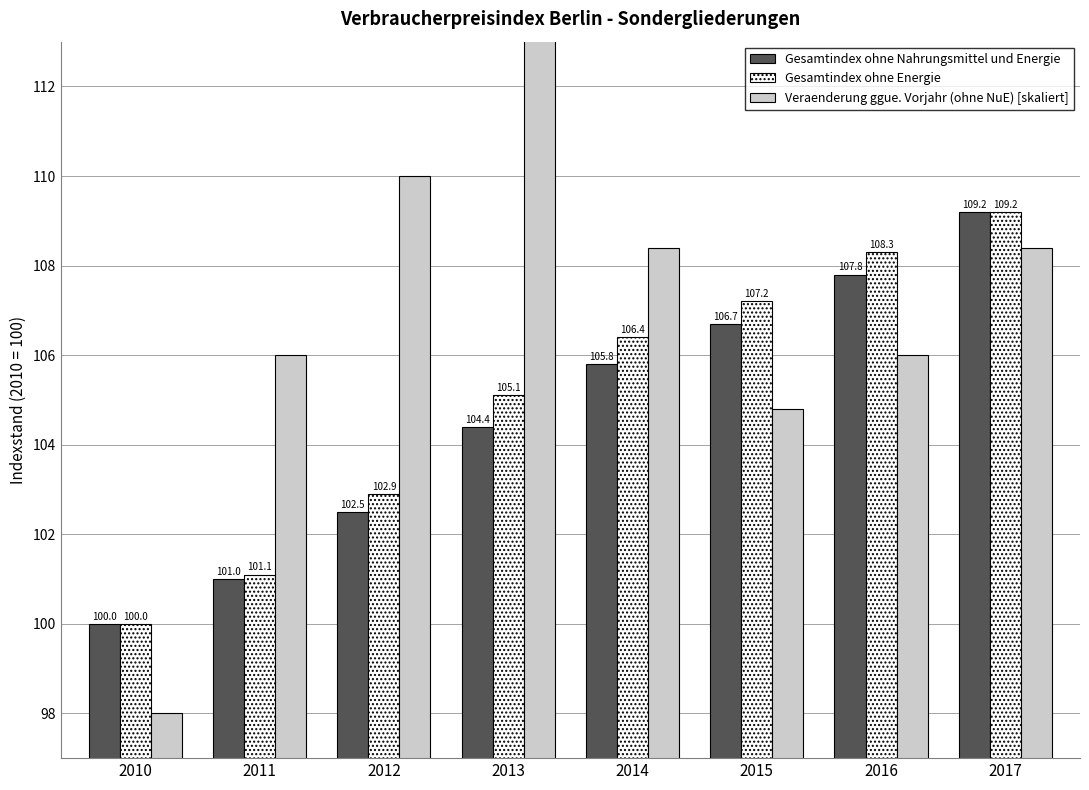

What is the maximum value for Gesamtindex ohne Energie?

109.2